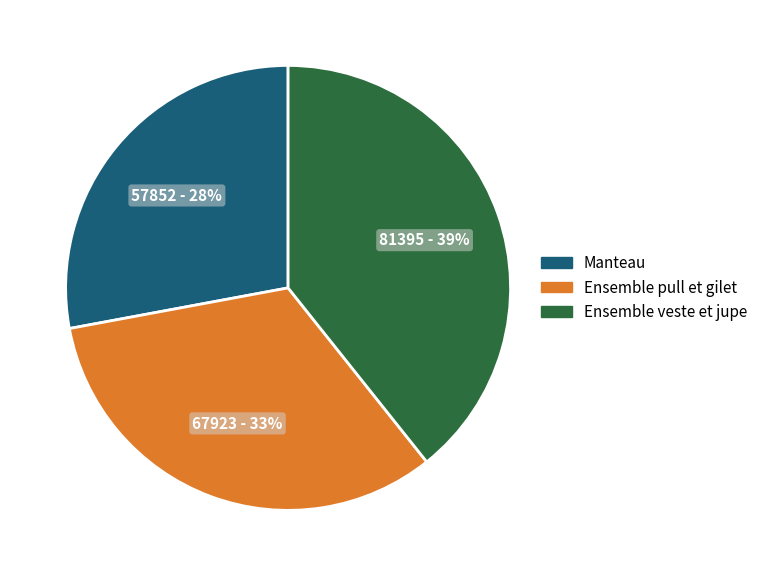

Which has a higher value, Ensemble pull et gilet or Ensemble veste et jupe?

Ensemble veste et jupe